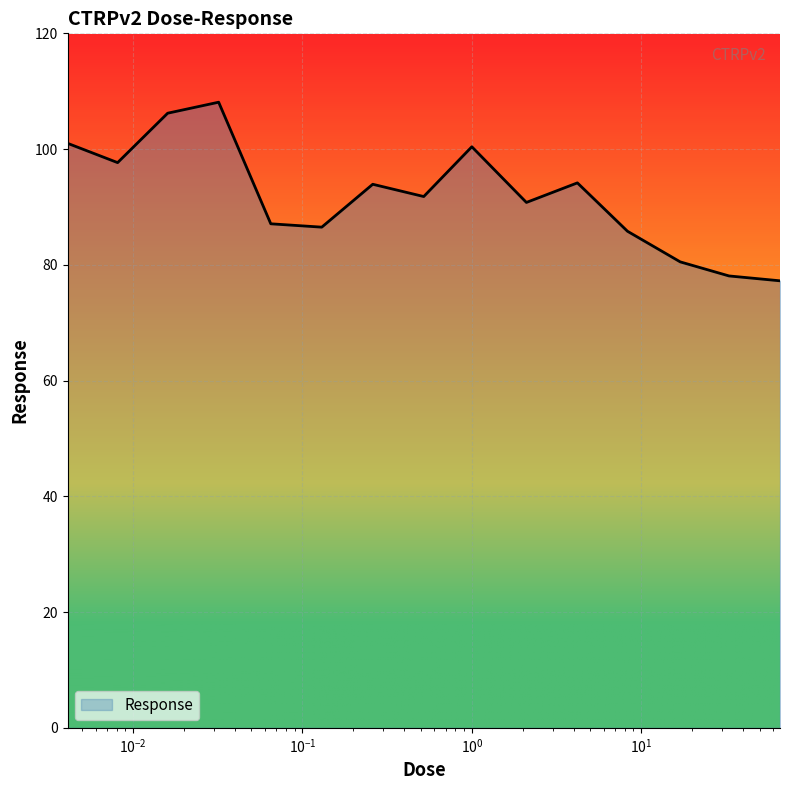

What is the smallest value displayed?

77.2